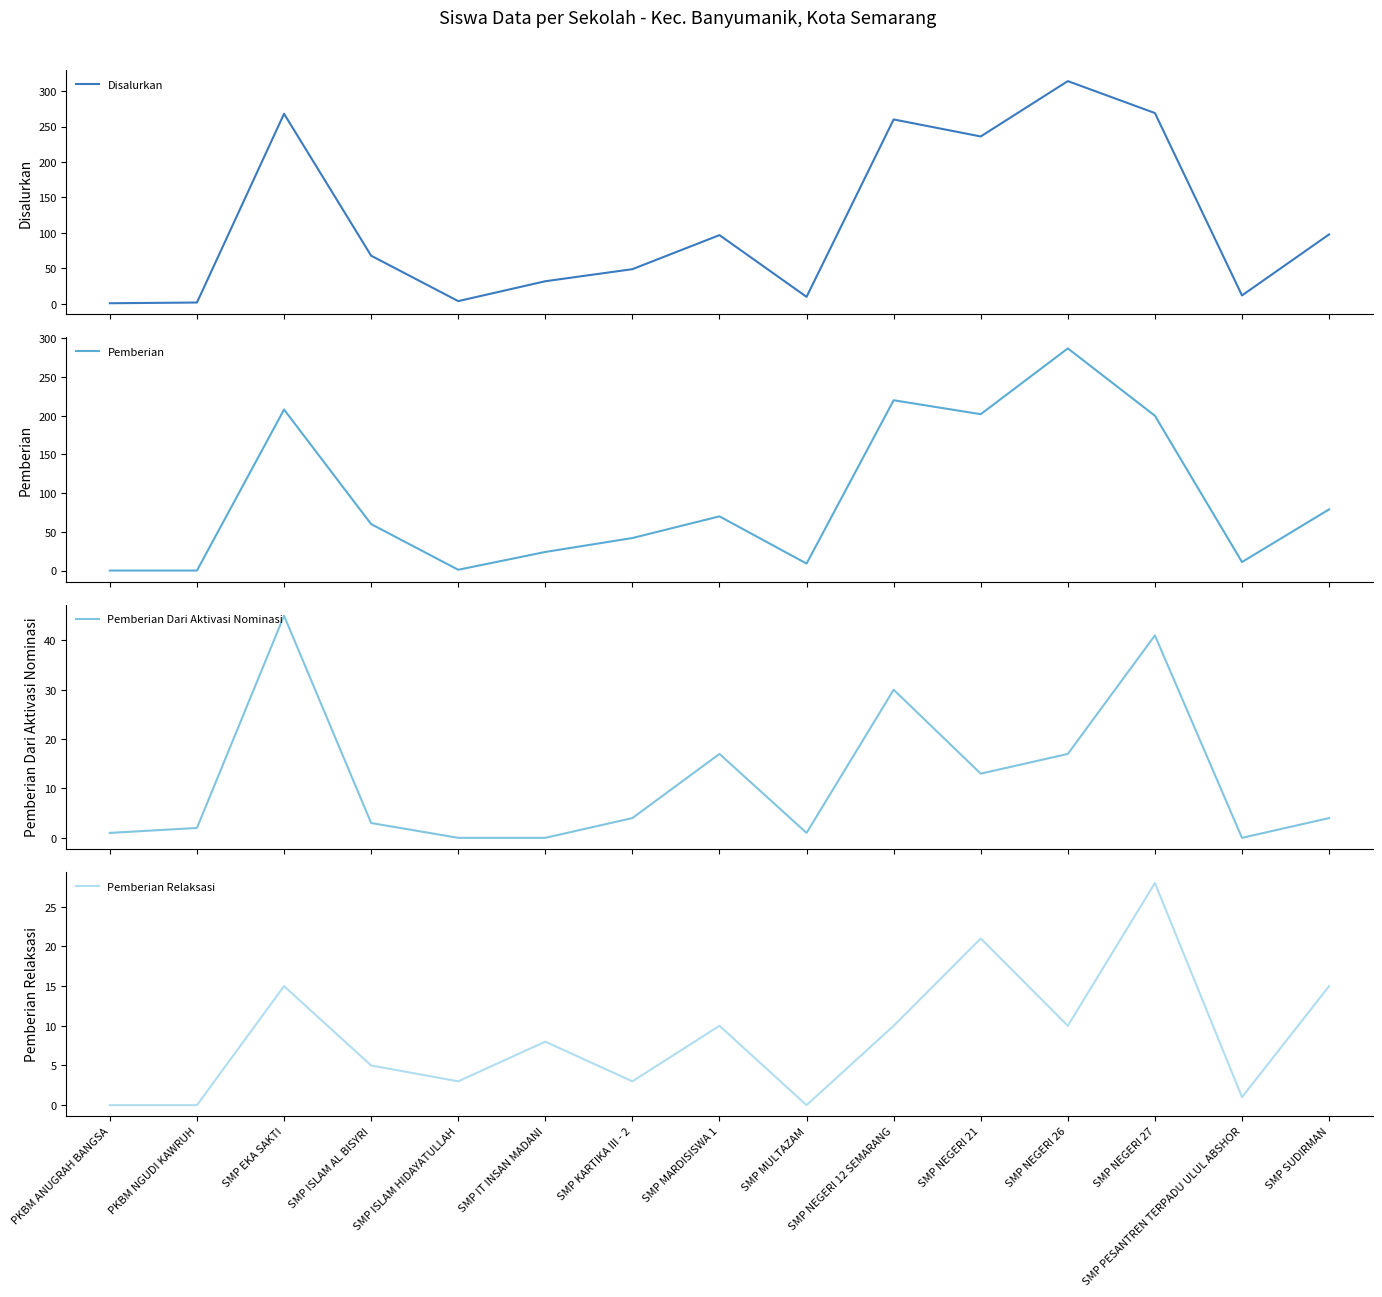

What is the label of the 13th point from the right?

SMP EKA SAKTI